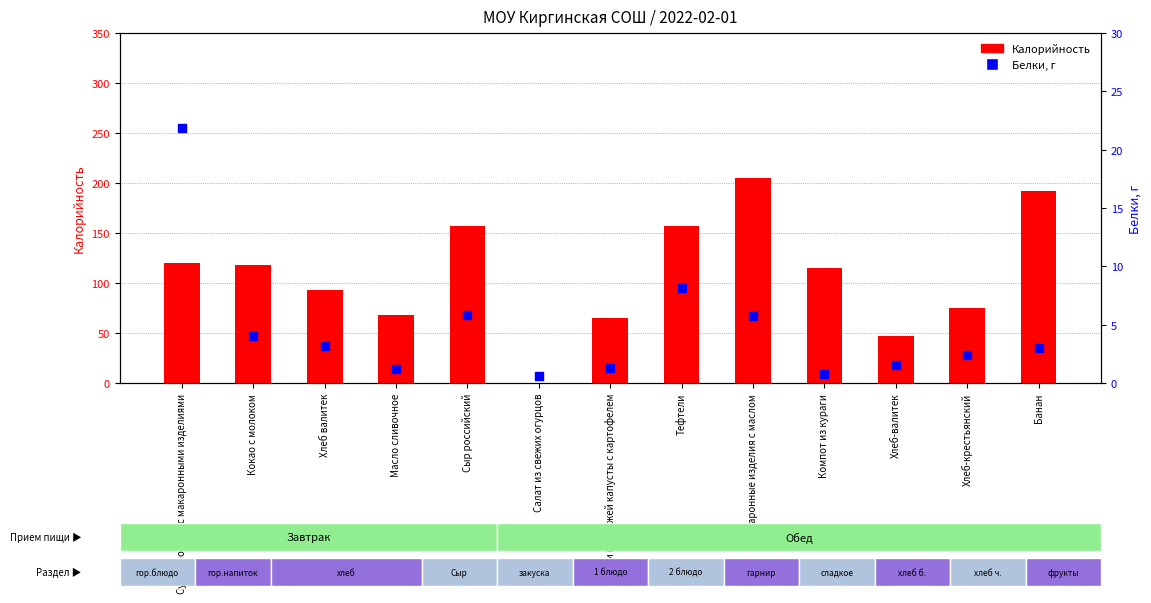

Which series has the widest spread of Y values?

Калорийность